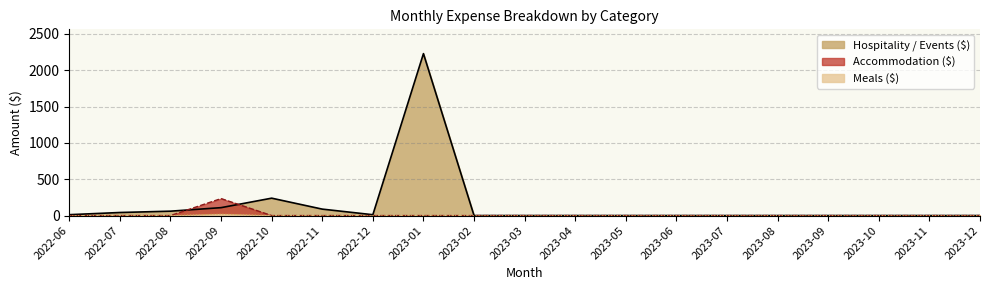

What is the difference between the maximum and minimum values in the Meals ($) series?

19.8